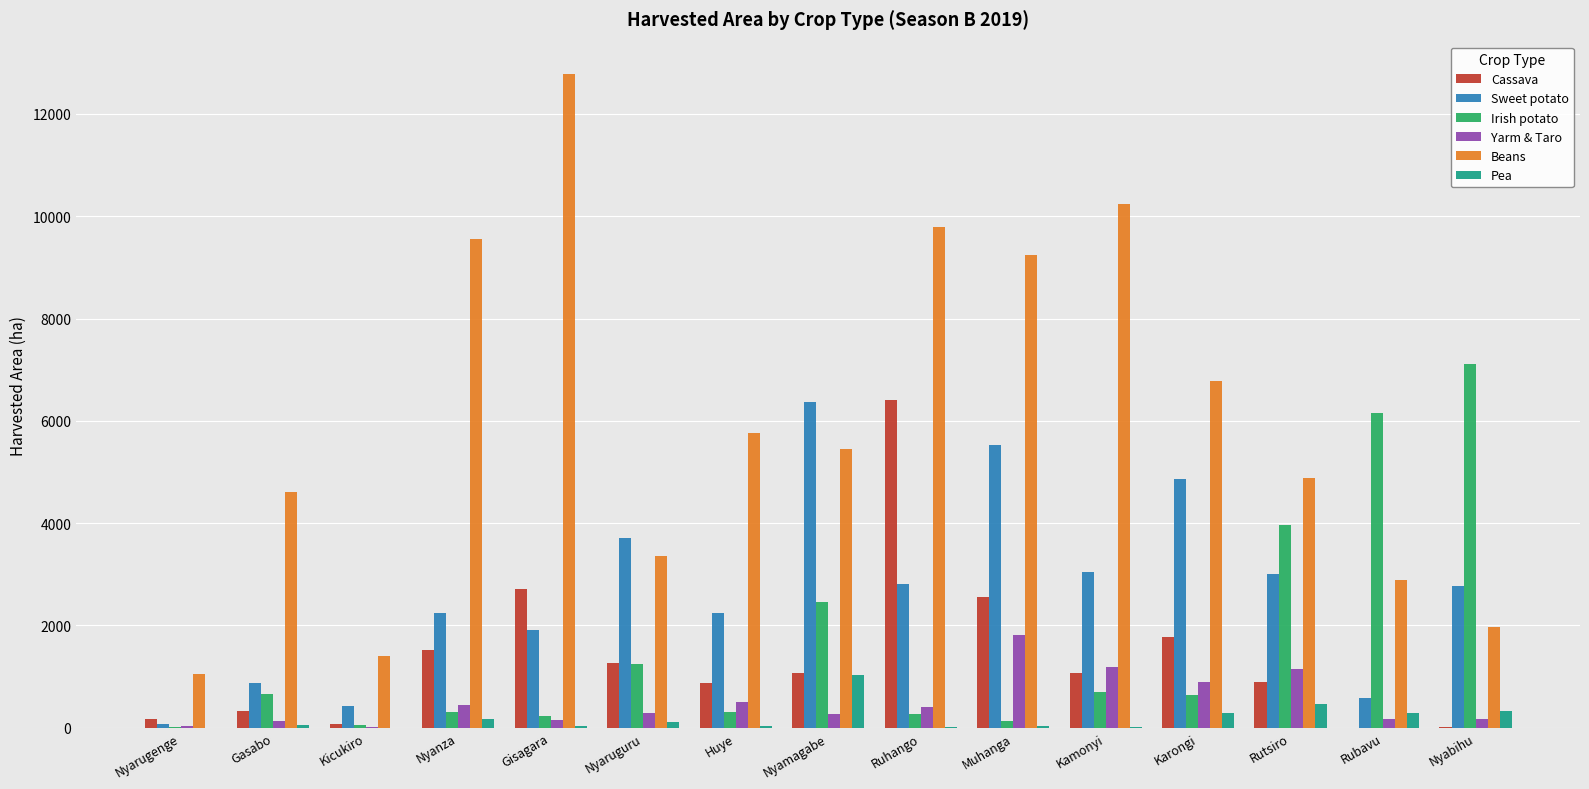

What is the difference between the Yarm & Taro values at Rubavu and Kamonyi?

1021